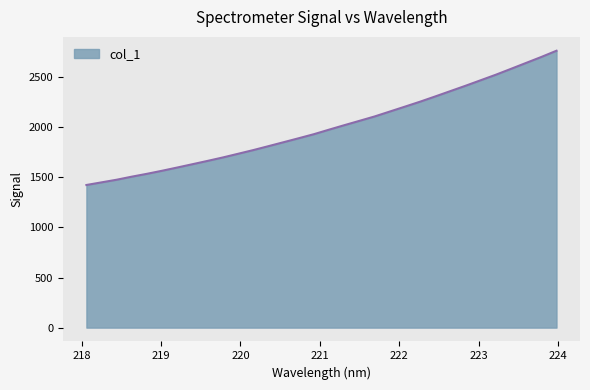

What is the maximum value shown in the chart?

2763.7